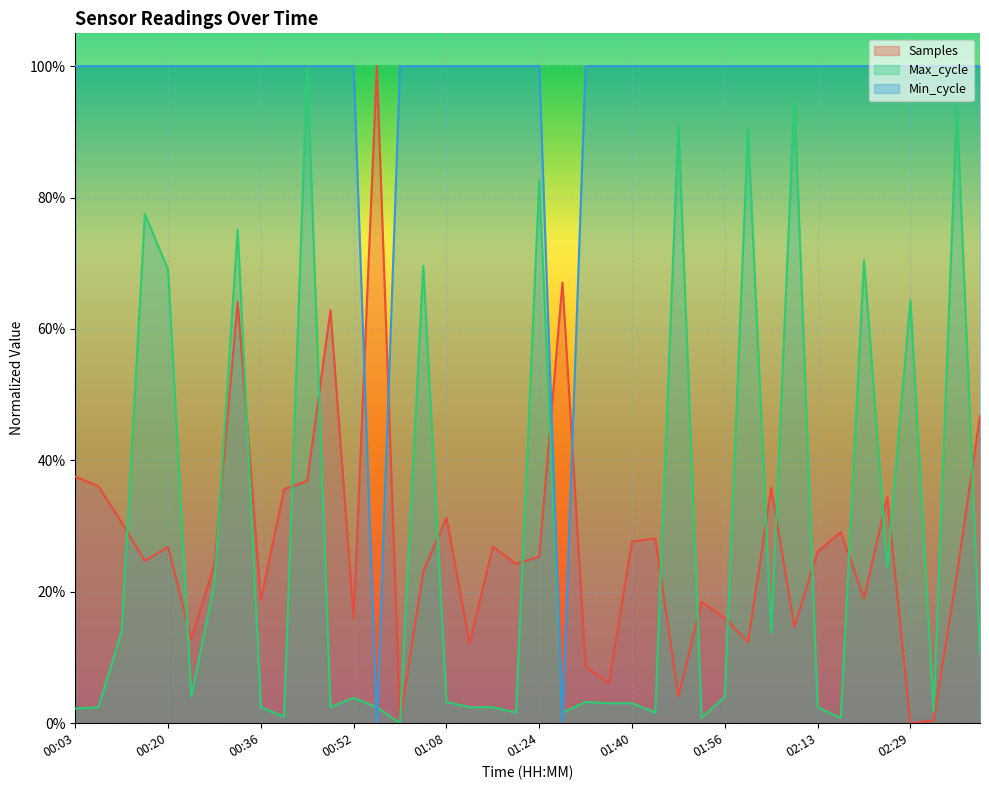

What is the difference between the second highest and second lowest values in the Samples series?

0.7